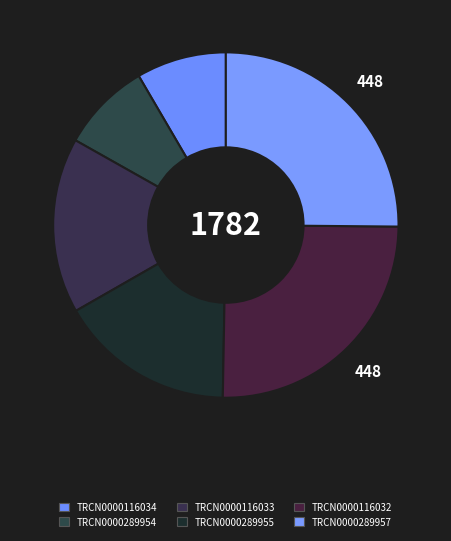

Is there any slice that represents more than half of the pie?

No